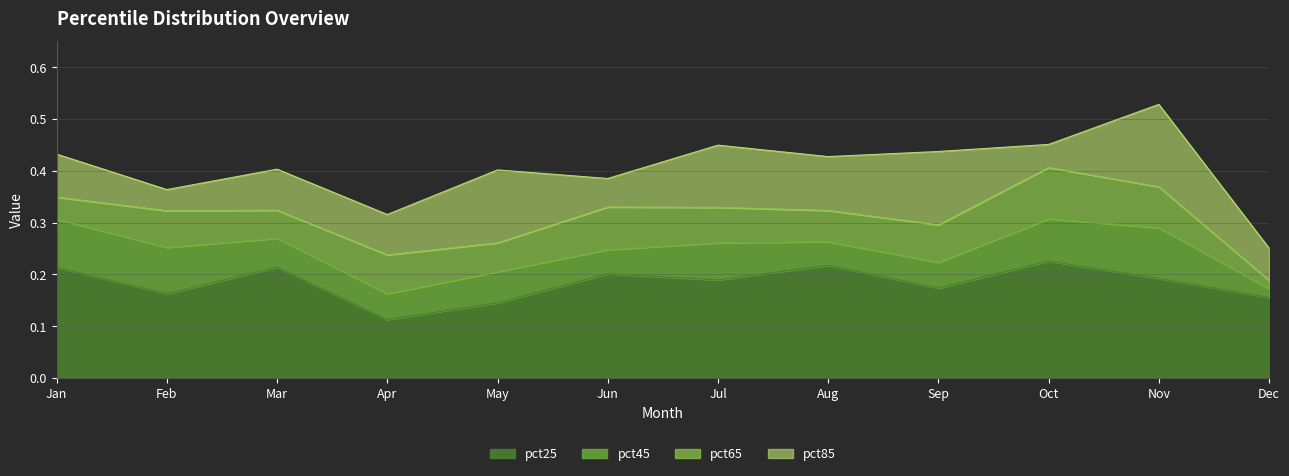

At which label is pct85 closest to 0?

Dec